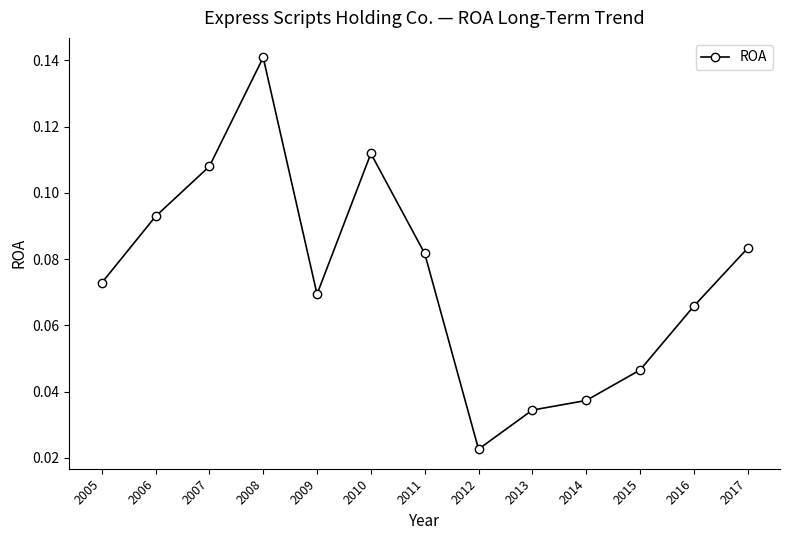

At which category does the chart reach its peak across all series?

2008